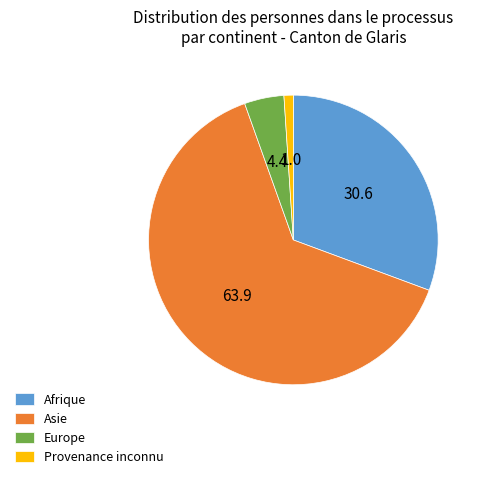

Combined, do Provenance inconnu and Europe account for over 50%?

No